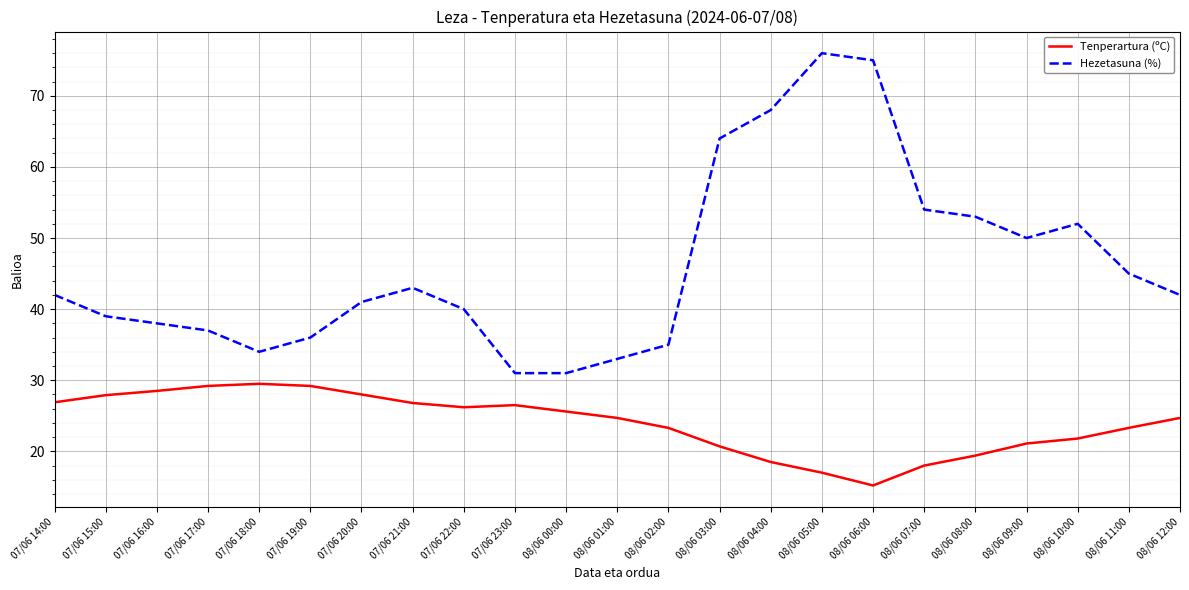

What is the difference between the maximum and minimum values in the Tenperartura (ºC) series?

14.3